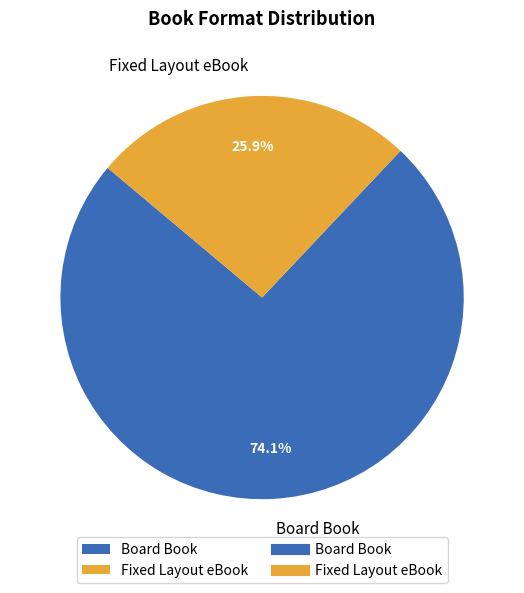

What percentage is the Board Book slice, to the nearest percent?

74%